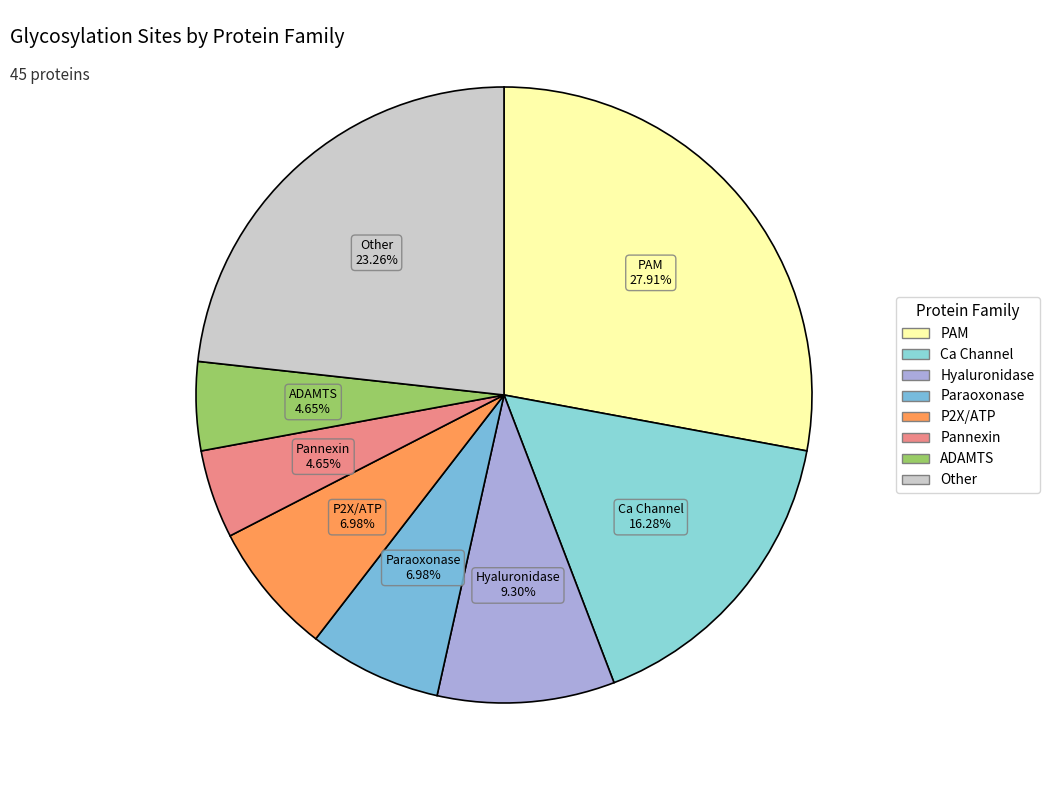

To the nearest percent, what is the average slice percentage?

12%